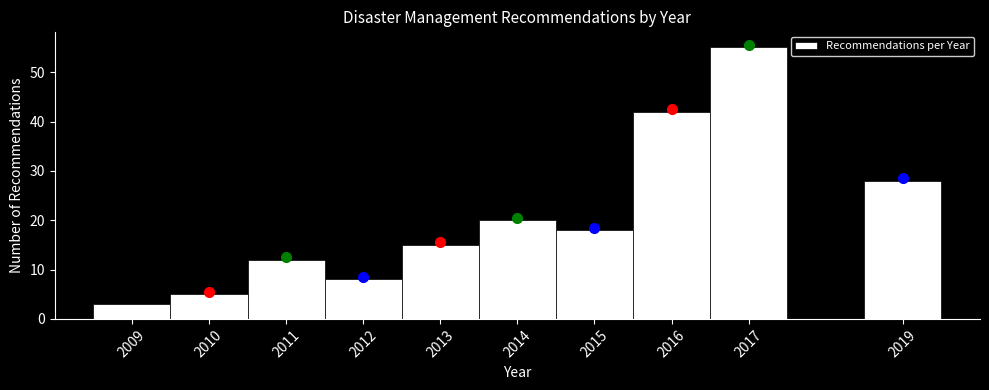

Which range on the x-axis has the tallest bar?

2016.5 to 2017.5